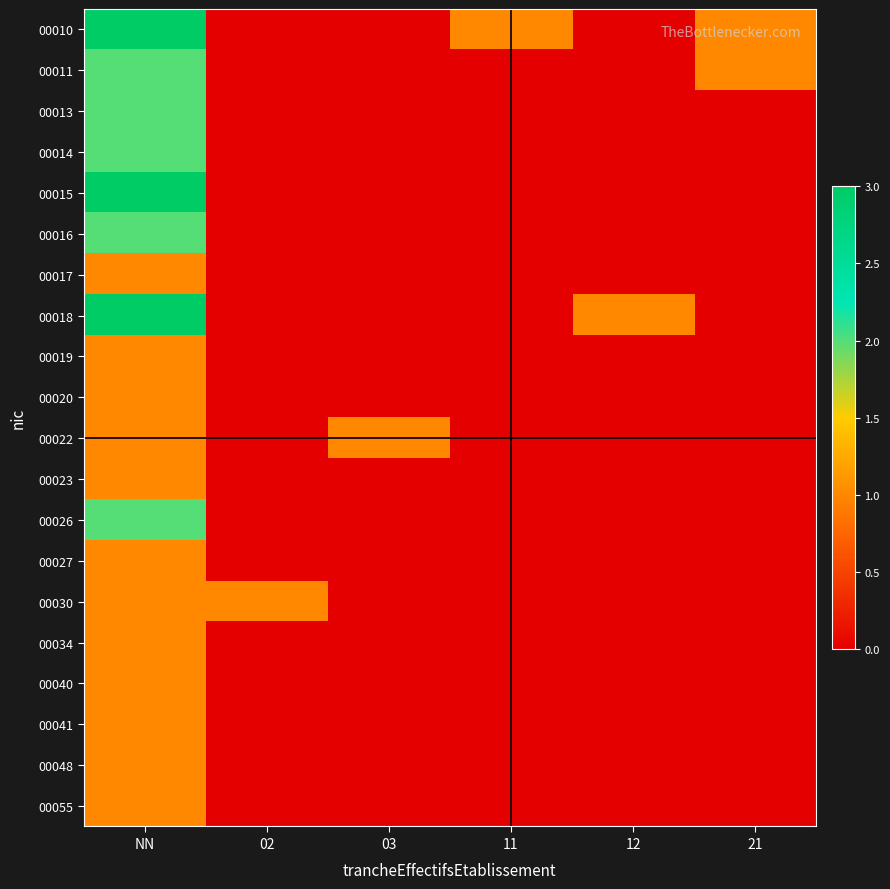

What is the total value across all series at NN?

31